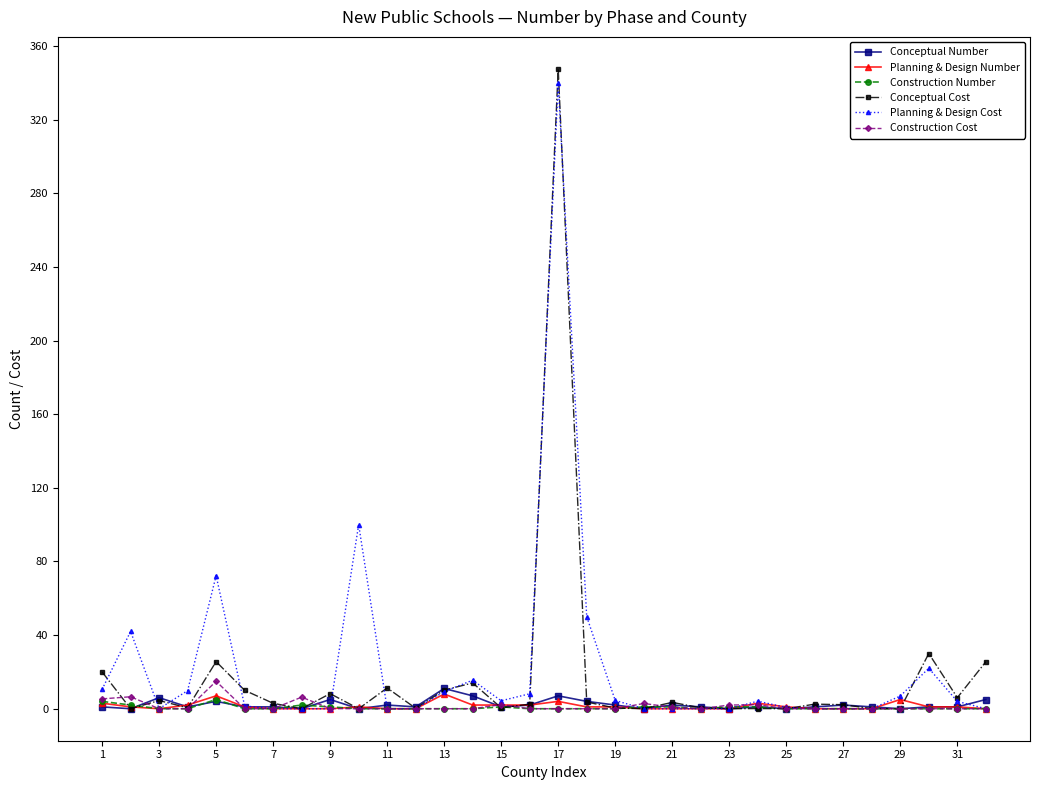

Which series has the largest range (max minus min)?

Conceptual Cost